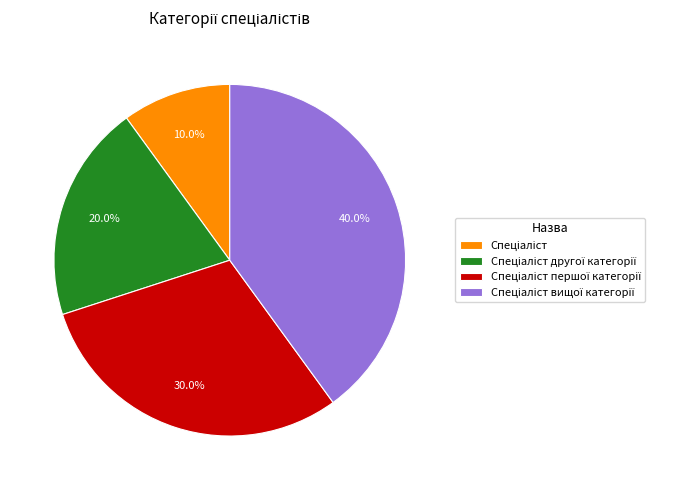

Is there any slice that represents more than half of the pie?

No